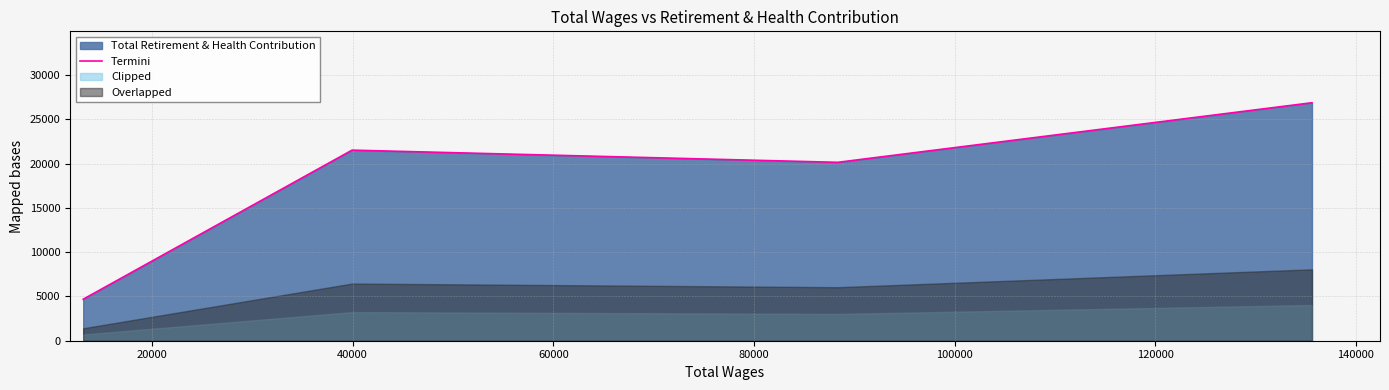

How many points are higher than both their immediate neighbors (excluding endpoints)?

1